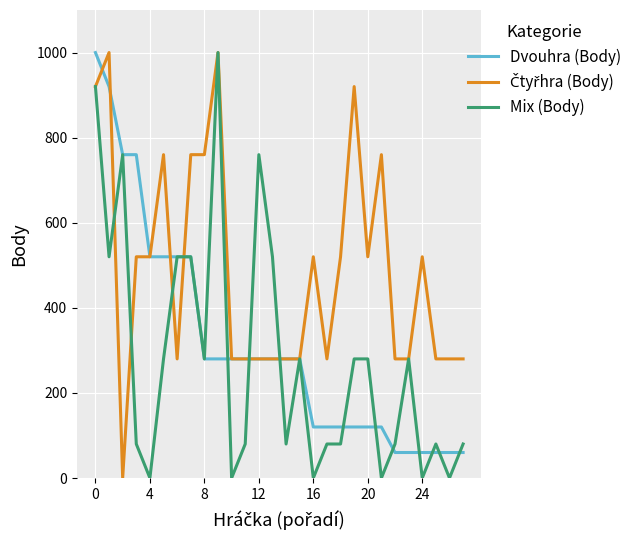

What is the maximum value for Mix (Body)?

1000